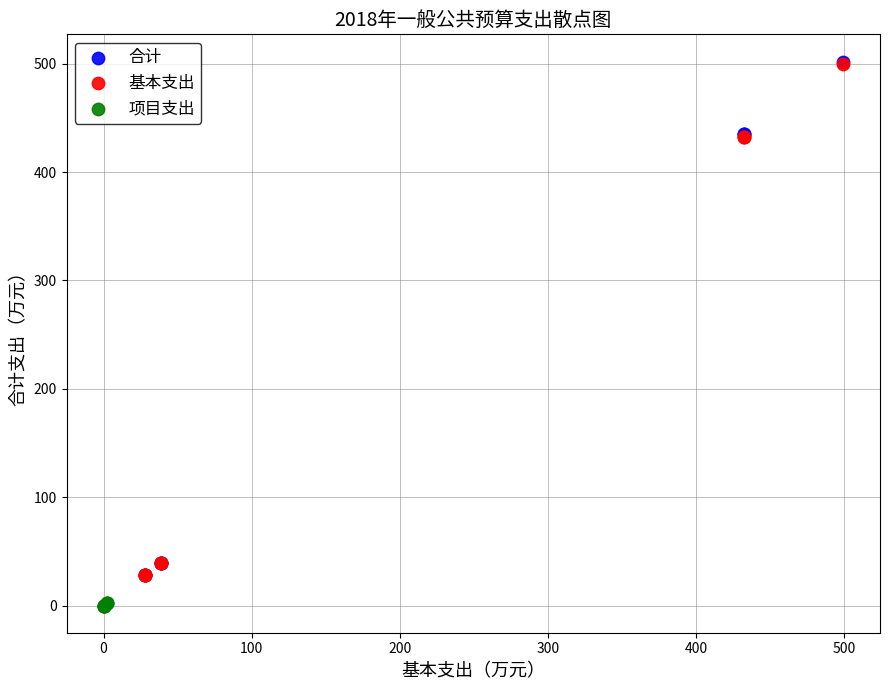

Which series has the widest spread of Y values?

合计